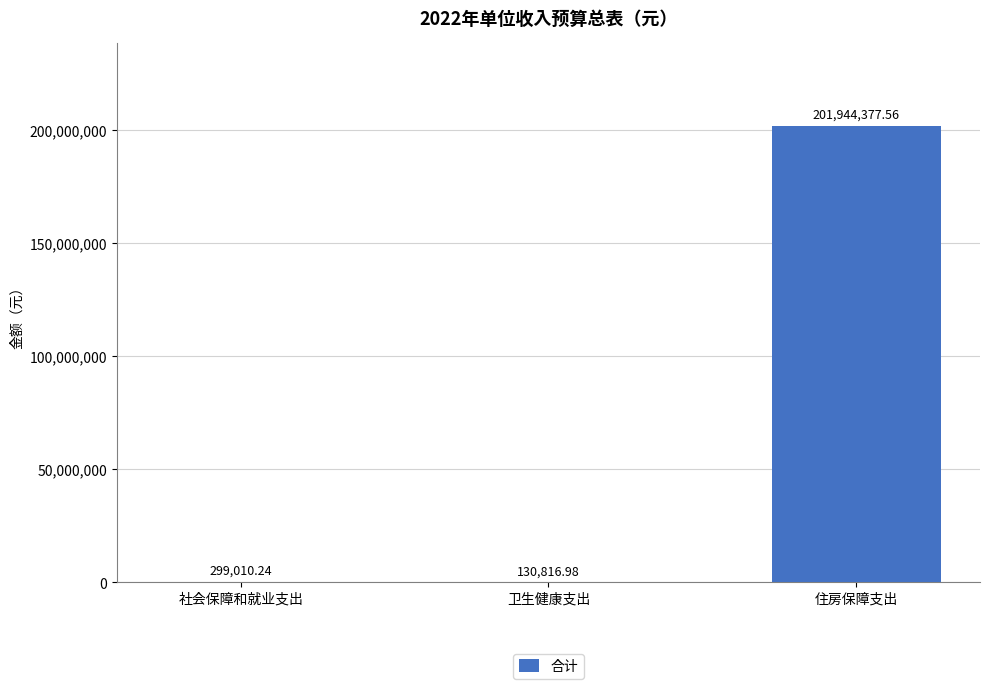

Which label corresponds to the largest value in the chart?

住房保障支出